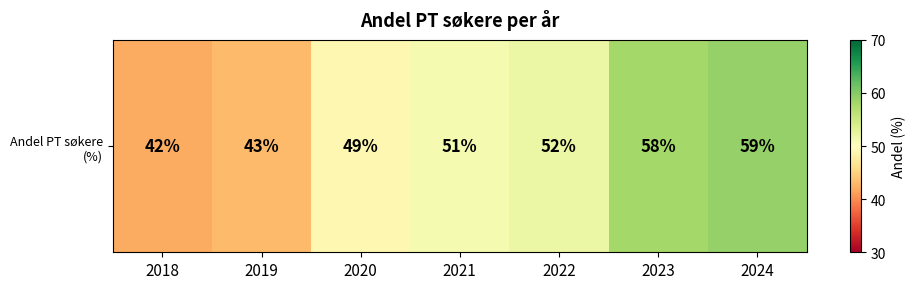

Reading left to right, list all the values displayed in this chart.

42	43	49	51	52	58	59